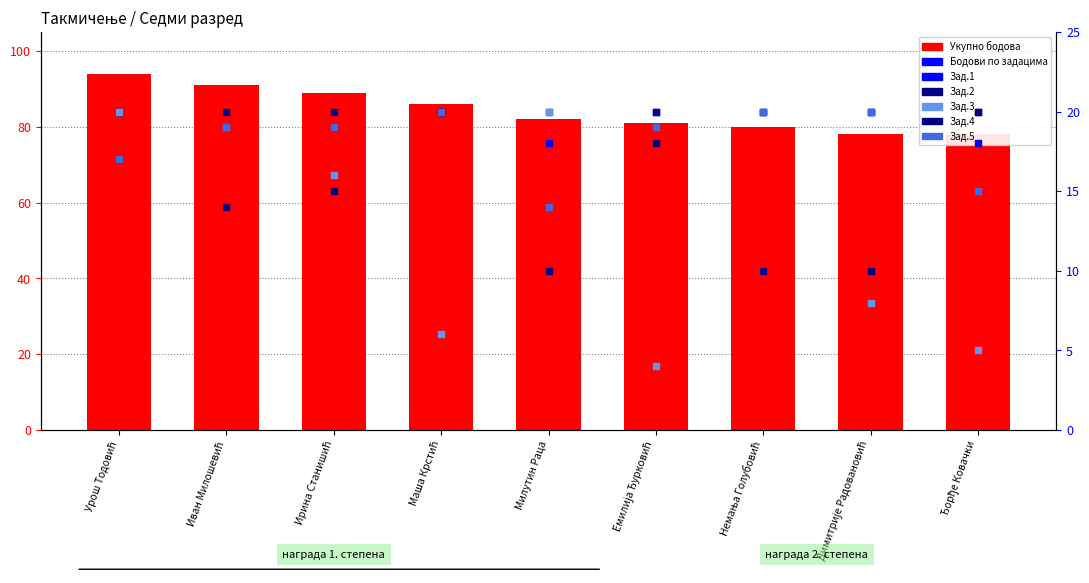

Which series reaches the maximum Y coordinate?

Укупно бодова